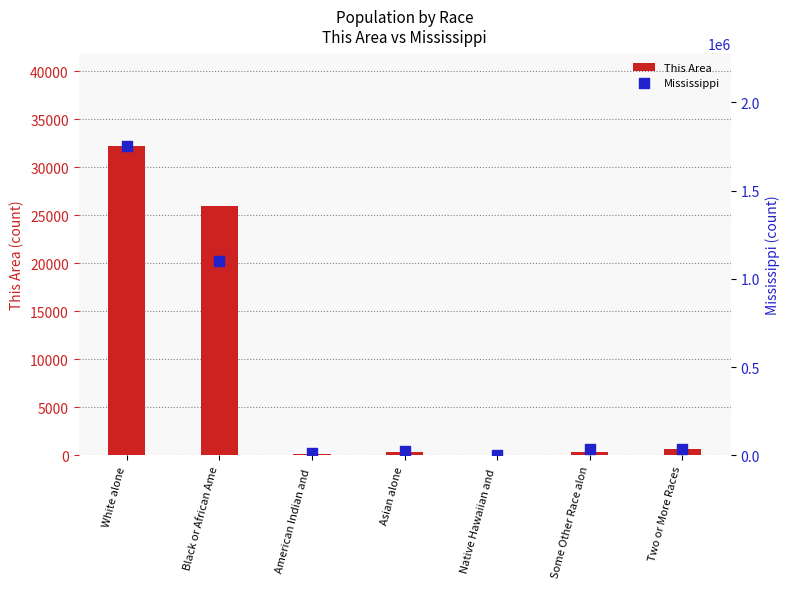

At which category is the sum across all series the highest?

White alone